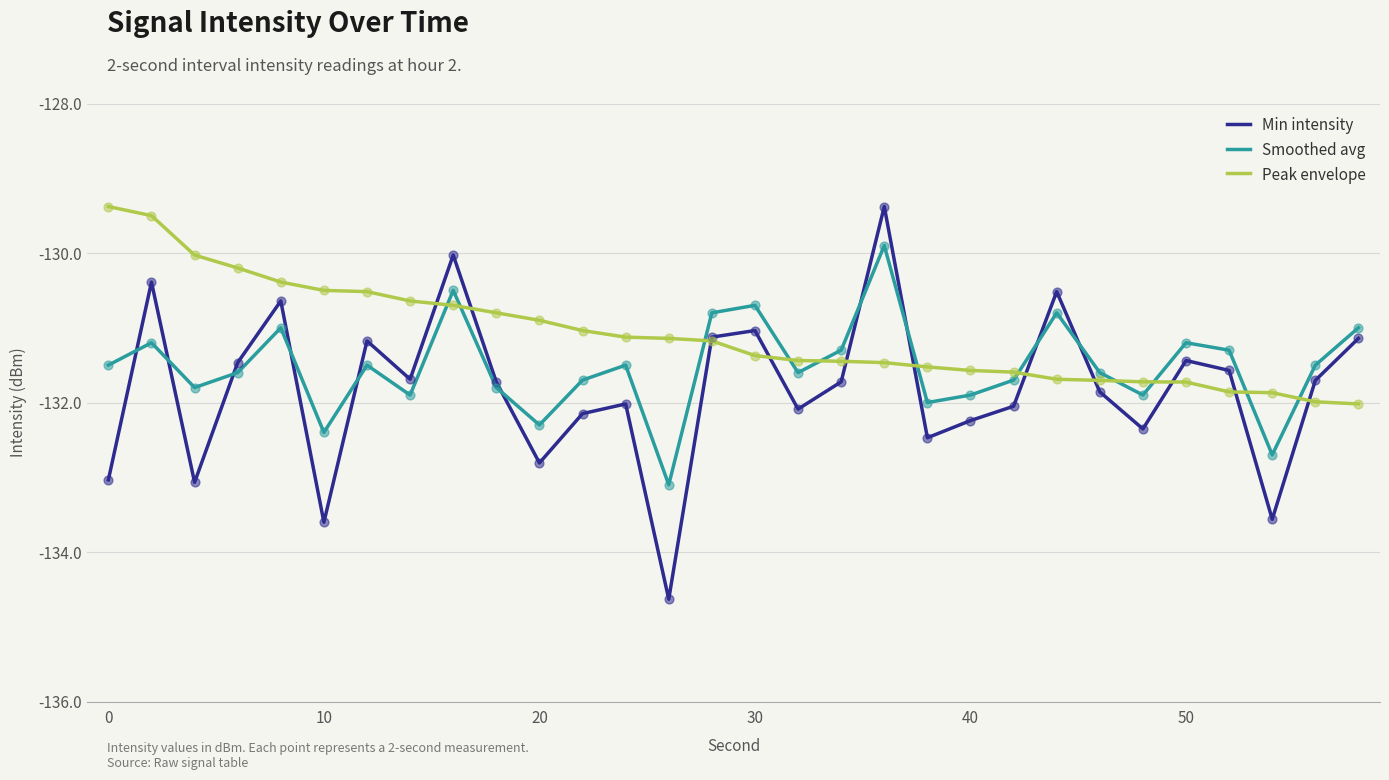

Which series has the largest total across all categories?

Peak envelope